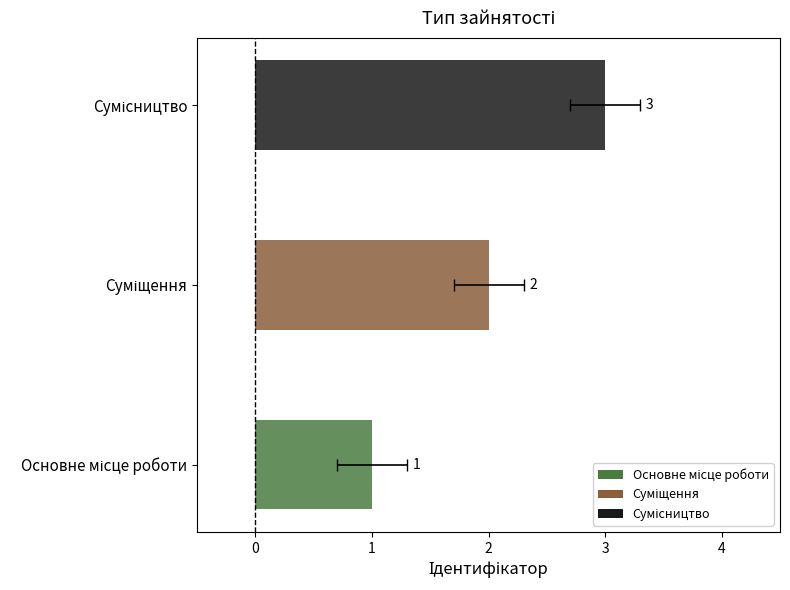

Are the bars grouped side by side (vs. stacked)?

No